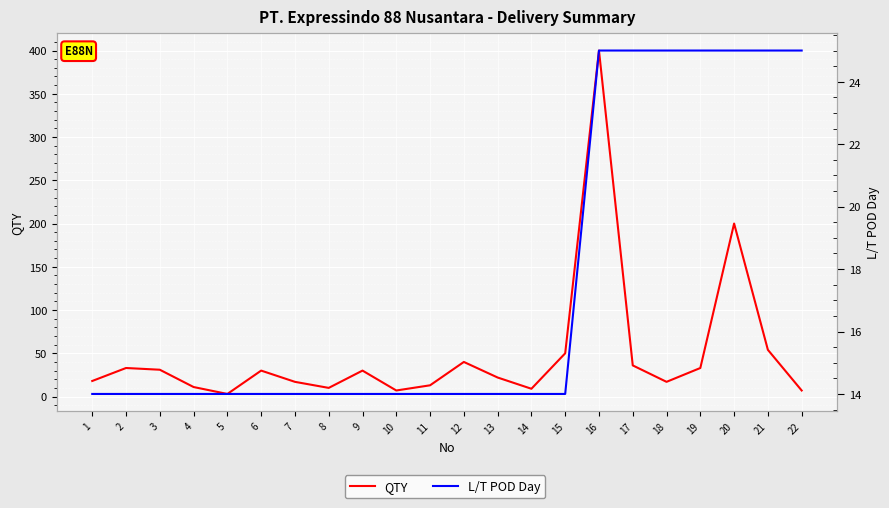

How many values in the L/T POD Day series exceed 14?

7